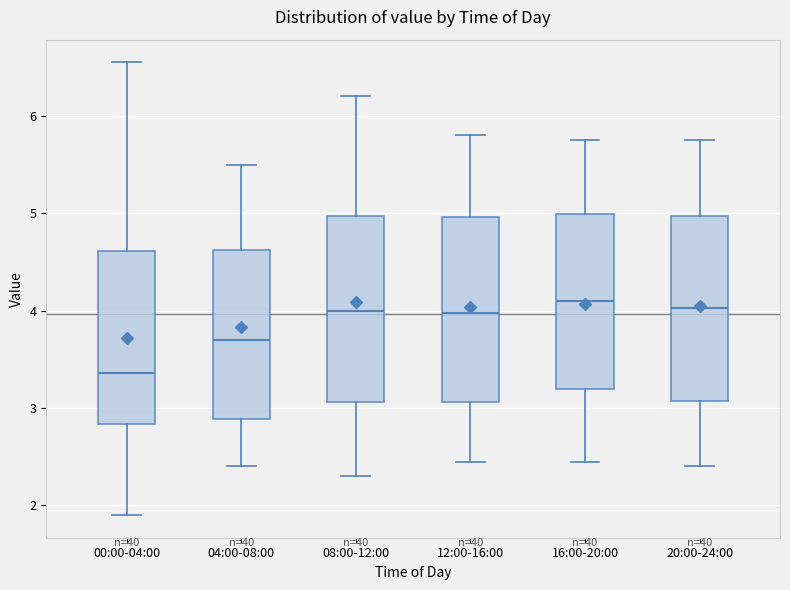

Reading left to right, read every box against the y-axis: the position of its median line, the range the box covers, and the ends of its whiskers. The values are not printed on the chart, so give them approximately, as read against the axis.

00:00-04:00: median 3.4, box 2.8 to 4.6, whiskers 1.9 to 6.6
04:00-08:00: median 3.7, box 2.9 to 4.6, whiskers 2.4 to 5.5
08:00-12:00: median 4.0, box 3.1 to 5.0, whiskers 2.3 to 6.2
12:00-16:00: median 4.0, box 3.1 to 5.0, whiskers 2.5 to 5.8
16:00-20:00: median 4.1, box 3.2 to 5.0, whiskers 2.5 to 5.8
20:00-24:00: median 4.0, box 3.1 to 5.0, whiskers 2.4 to 5.8